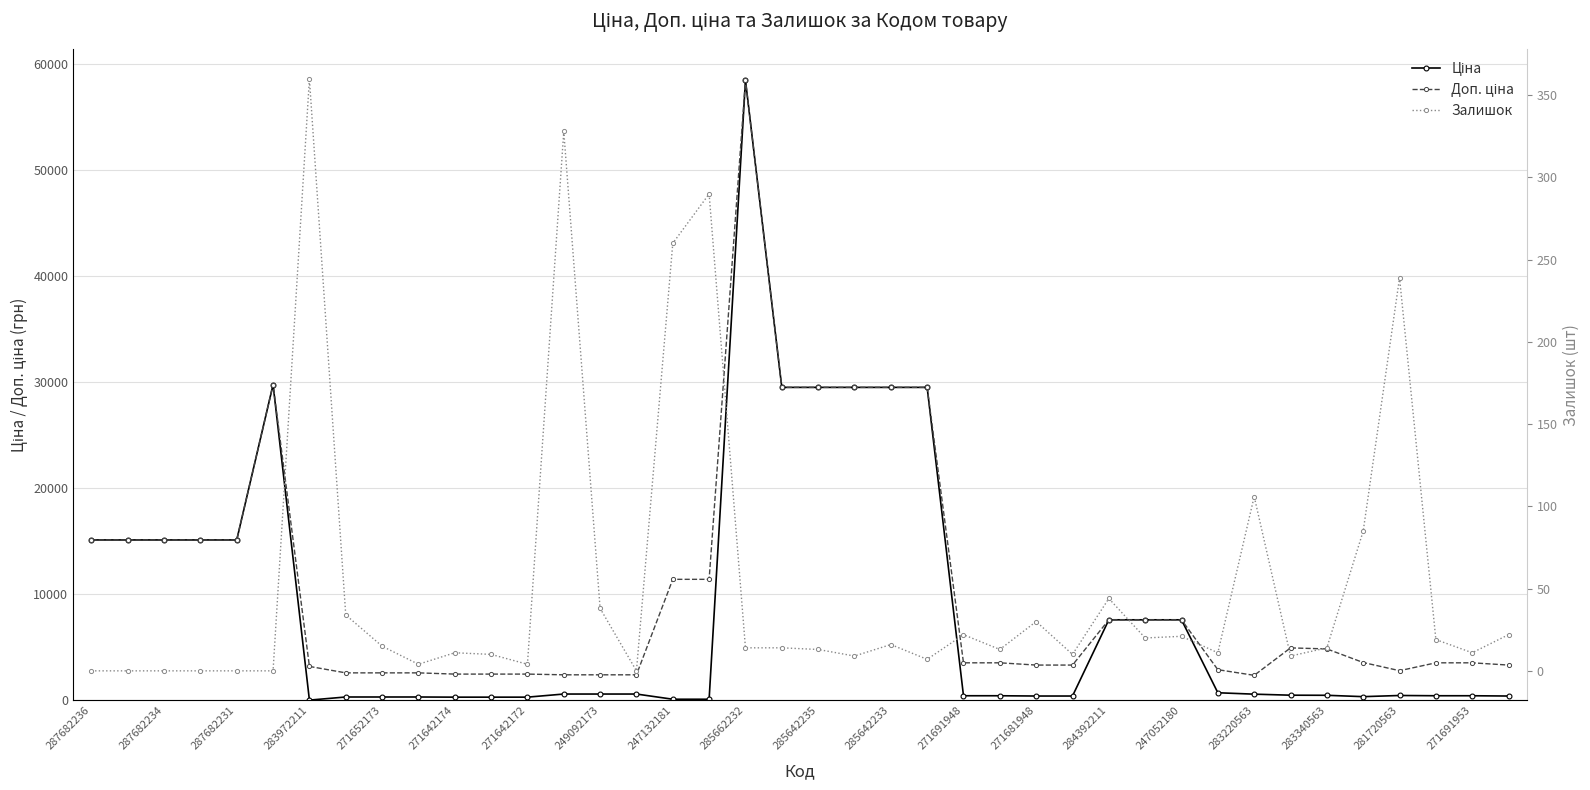

At which label does Доп. ціна first exceed 3573?

287682236